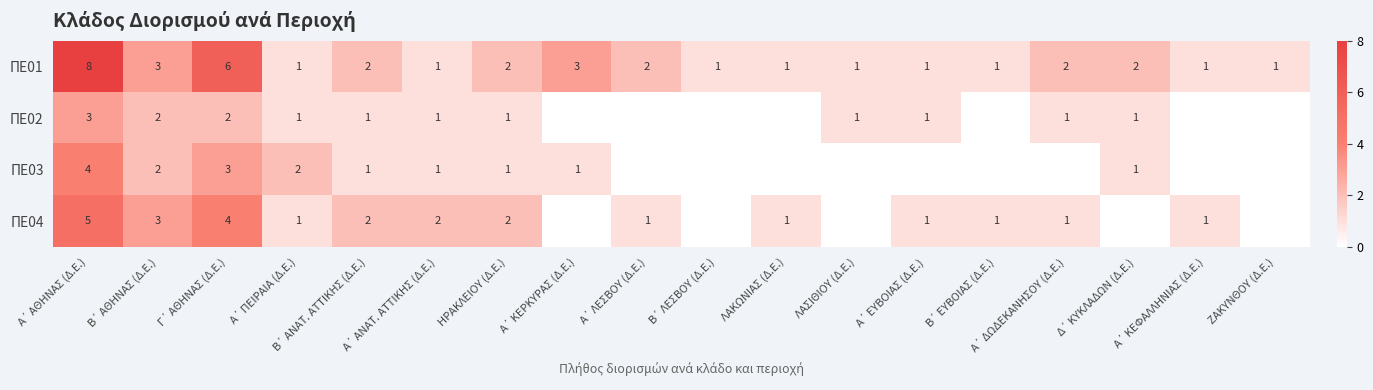

What is the sum of all ΠΕ01 values?

39